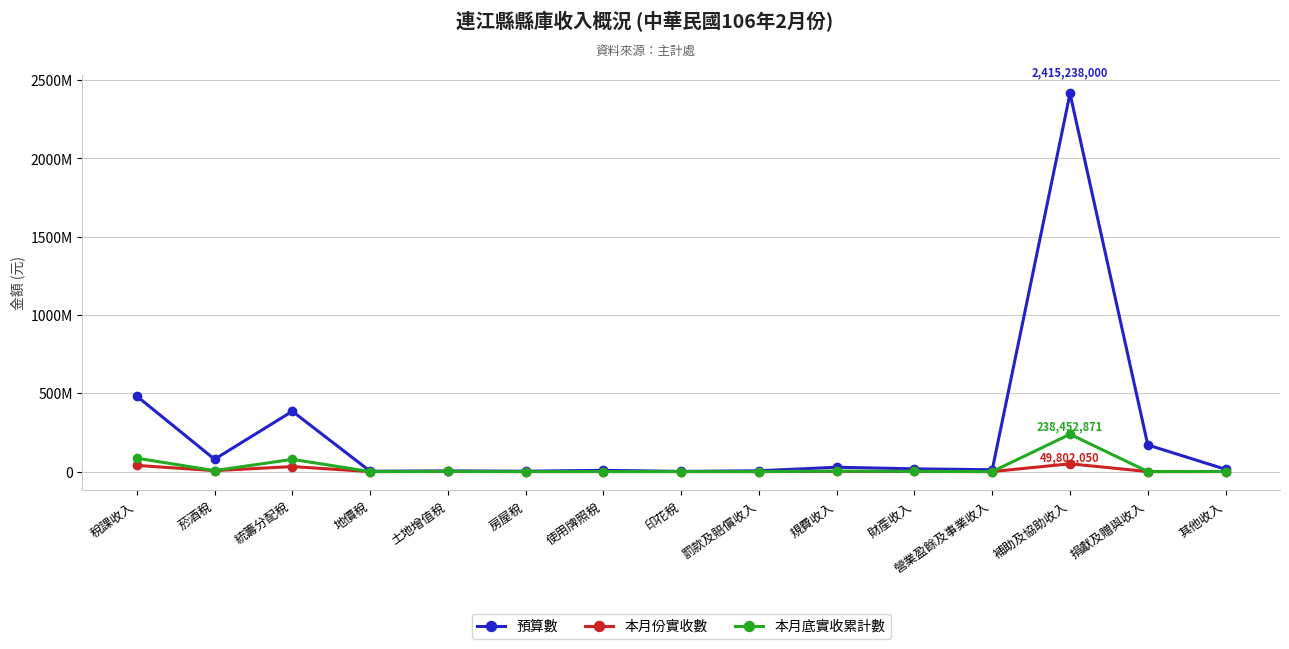

Does the chart have visible grid lines?

Yes